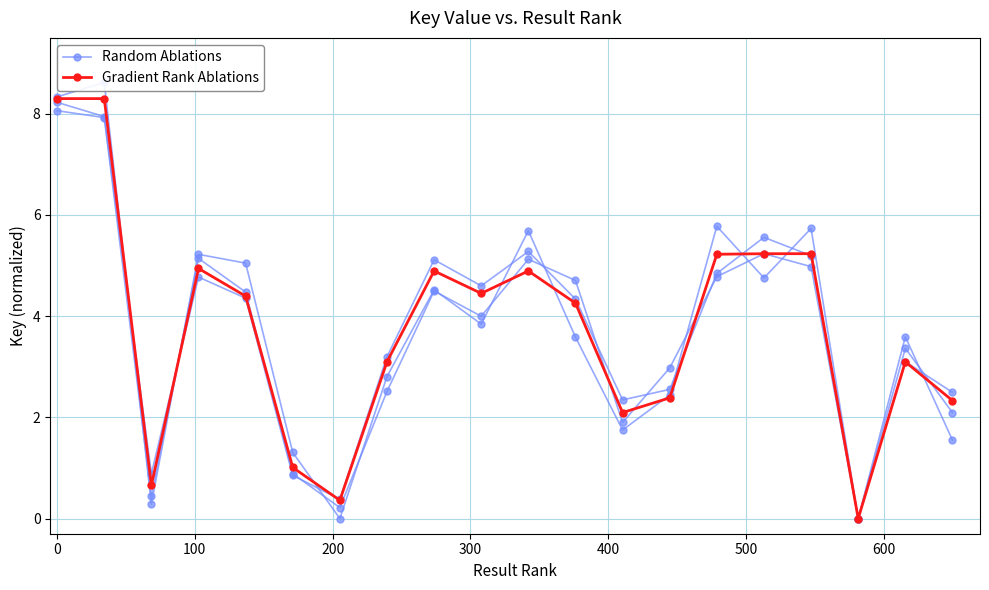

True or false: Random Ablations has a value of 7.6 at 9.

False